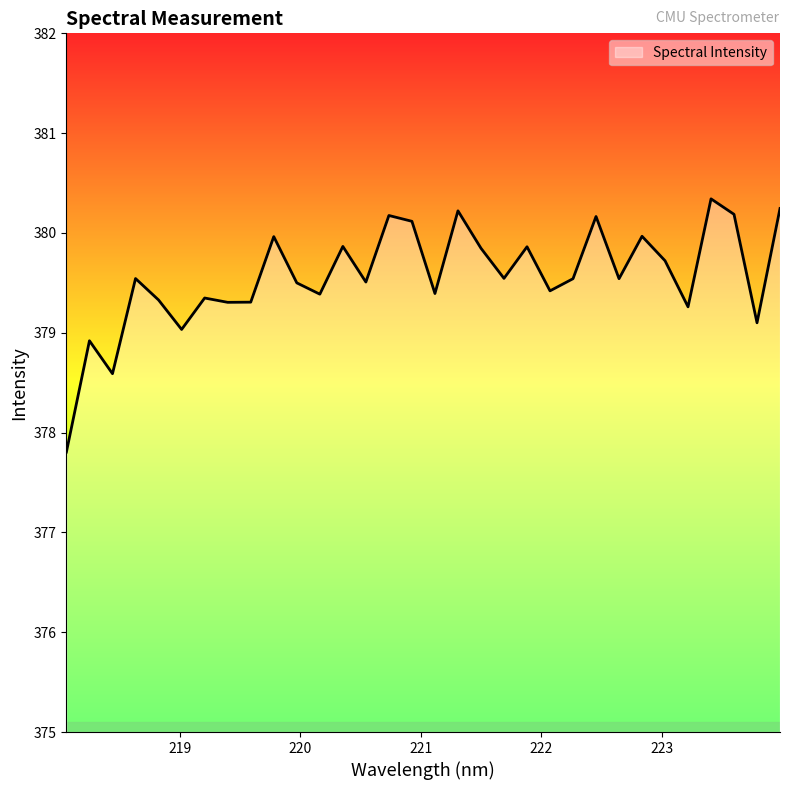

What is the smallest value displayed?

377.8